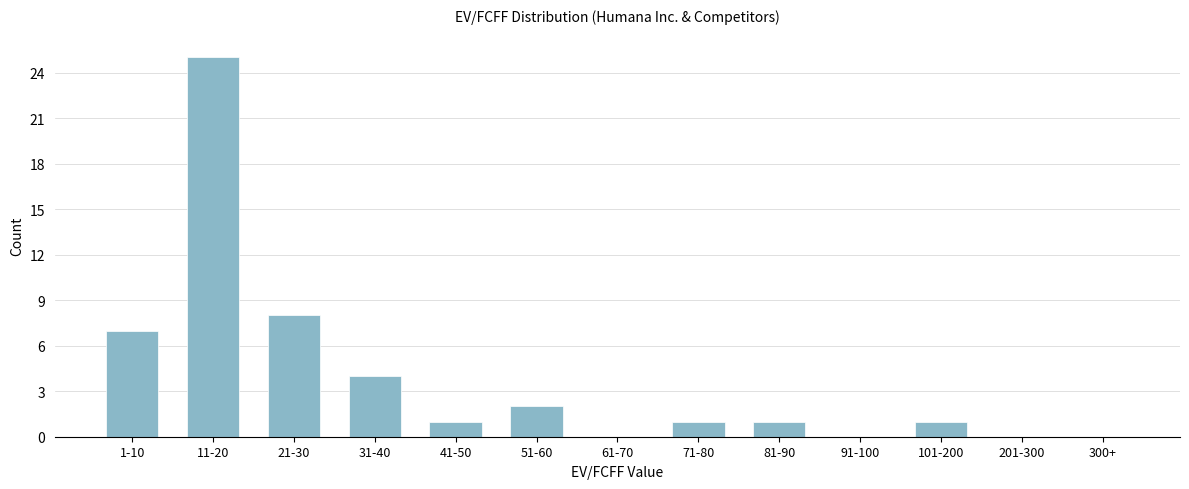

Reading right to left, what are all the values shown in this chart?

300+=0	201-300=0	101-200=1	91-100=0	81-90=1	71-80=1	61-70=0	51-60=2	41-50=1	31-40=4	21-30=8	11-20=25	1-10=7